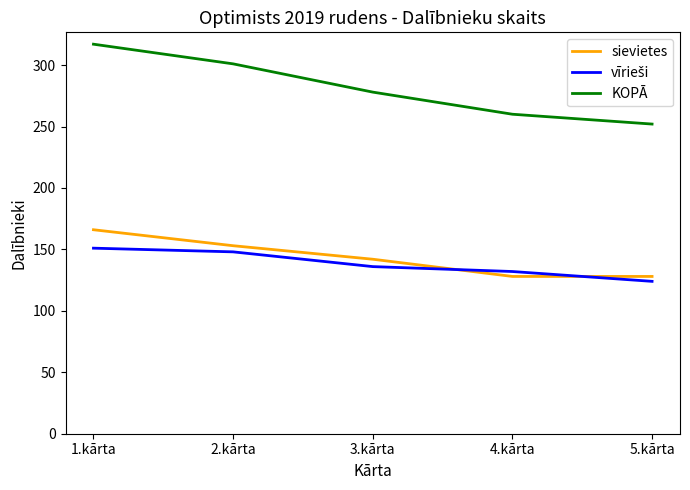

The value of sievietes at 3.kārta is 193. True or false?

False